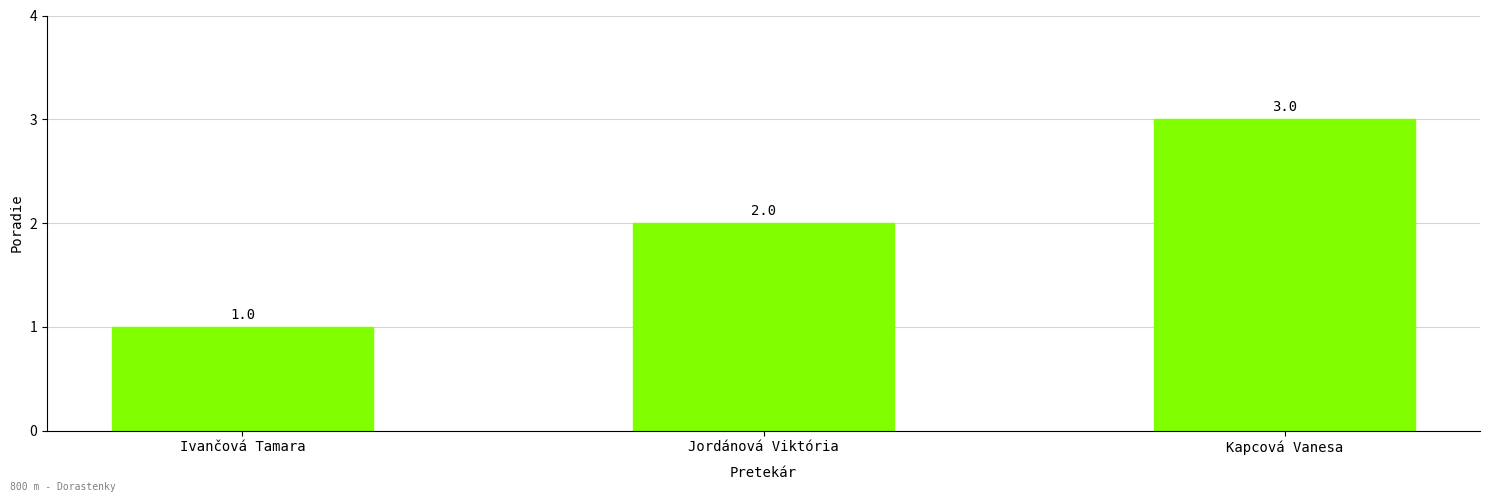

List the labels in order of value, largest first.

Kapcová Vanesa, Jordánová Viktória, Ivančová Tamara